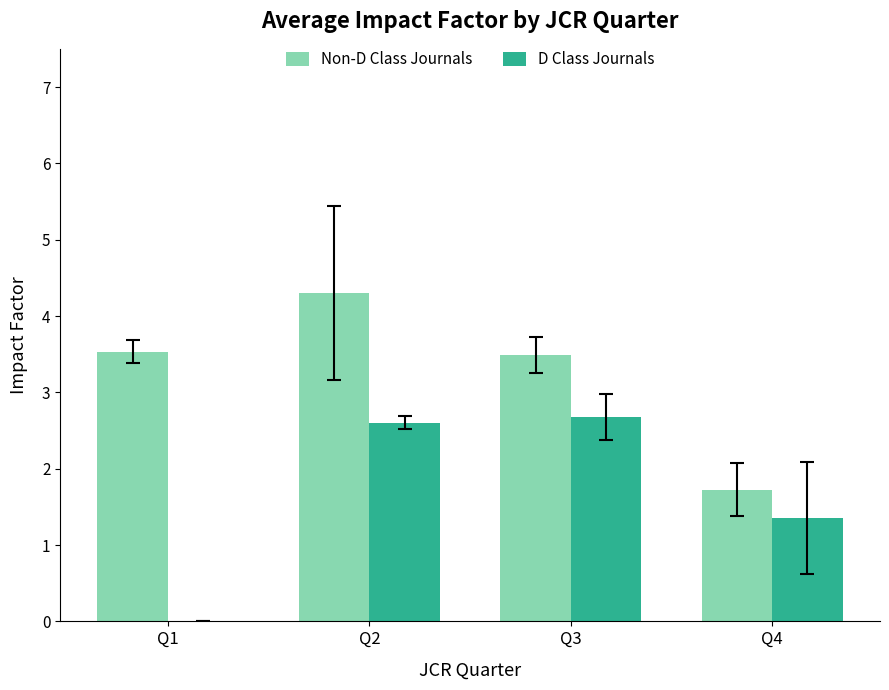

Reading right to left, list all the values displayed in this chart.

Non-D Class Journals: Q4=1.7	Q3=3.5	Q2=4.3	Q1=3.5
D Class Journals: Q4=1.4	Q3=2.7	Q2=2.6	Q1=0.0